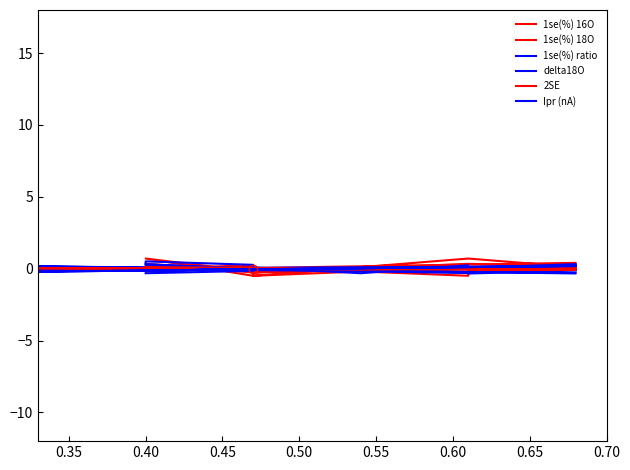

In 1se(%) ratio, how many points are lower than both neighbors (excluding endpoints)?

3